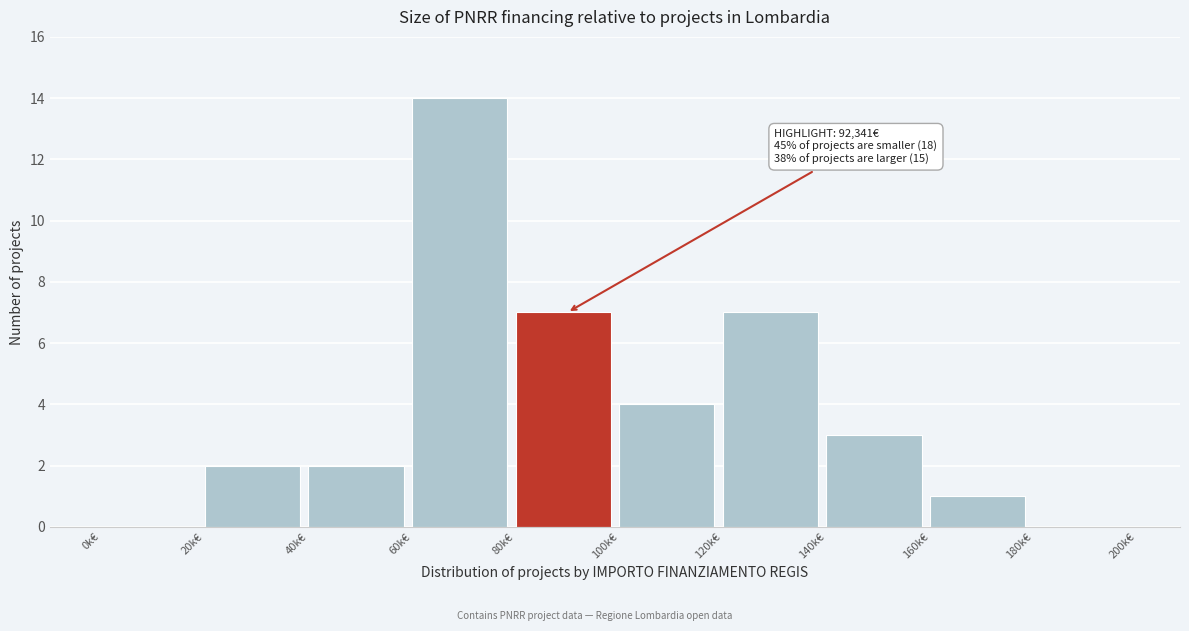

Reading right to left, transcribe all the data shown in this chart.

180k€=0	160k€=1	140k€=3	120k€=7	100k€=4	80k€=7	60k€=14	40k€=2	20k€=2	0k€=0